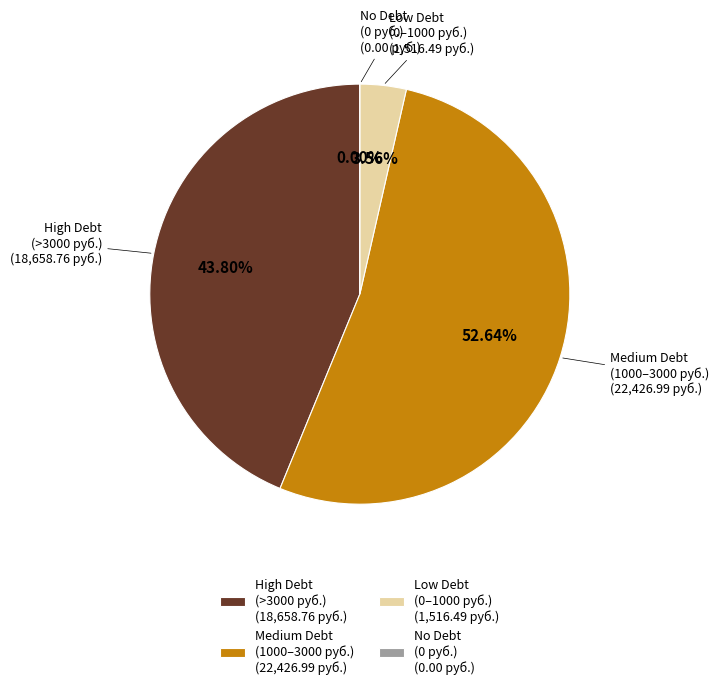

True or false: 2 accounts for 14% of the total.

False